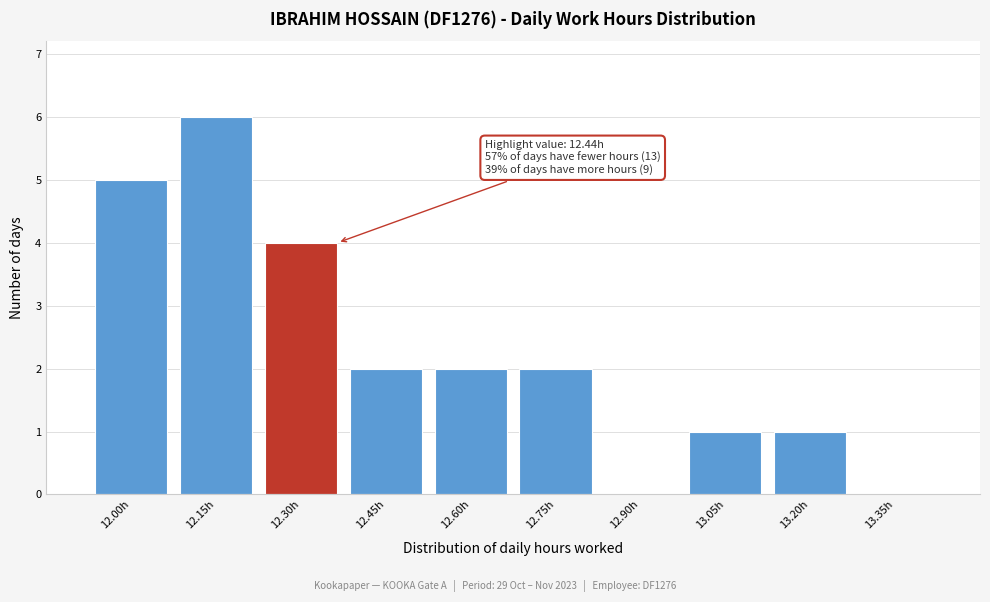

Reading left to right, transcribe all the data shown in this chart.

12.00h=5	12.15h=6	12.30h=4	12.45h=2	12.60h=2	12.75h=2	12.90h=0	13.05h=1	13.20h=1	13.35h=0